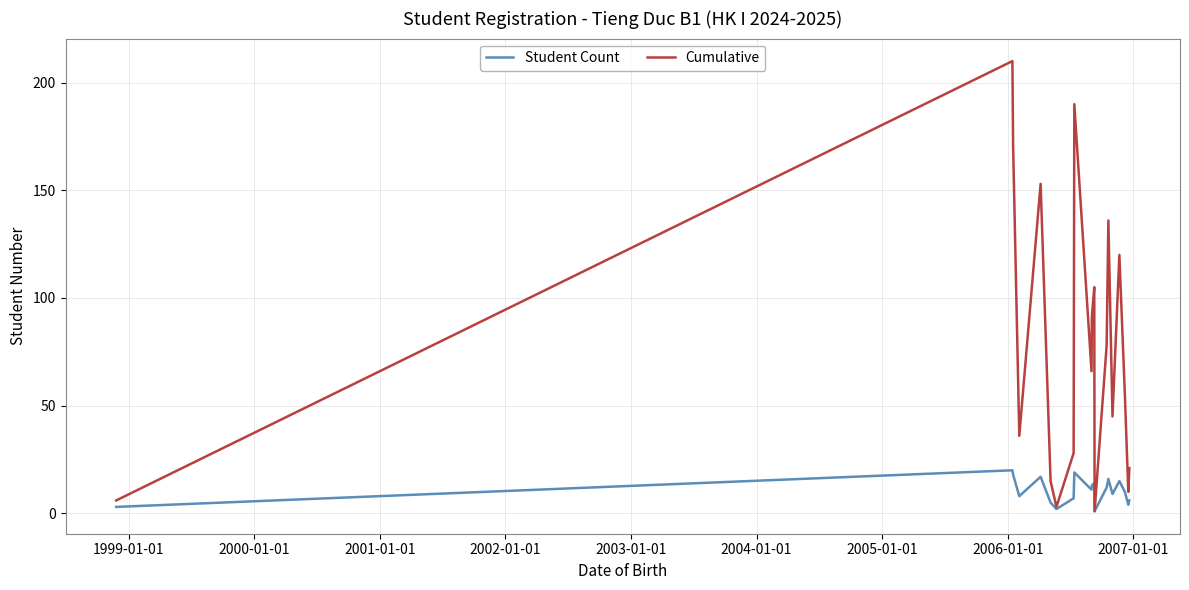

Which series has the largest range (max minus min)?

Cumulative